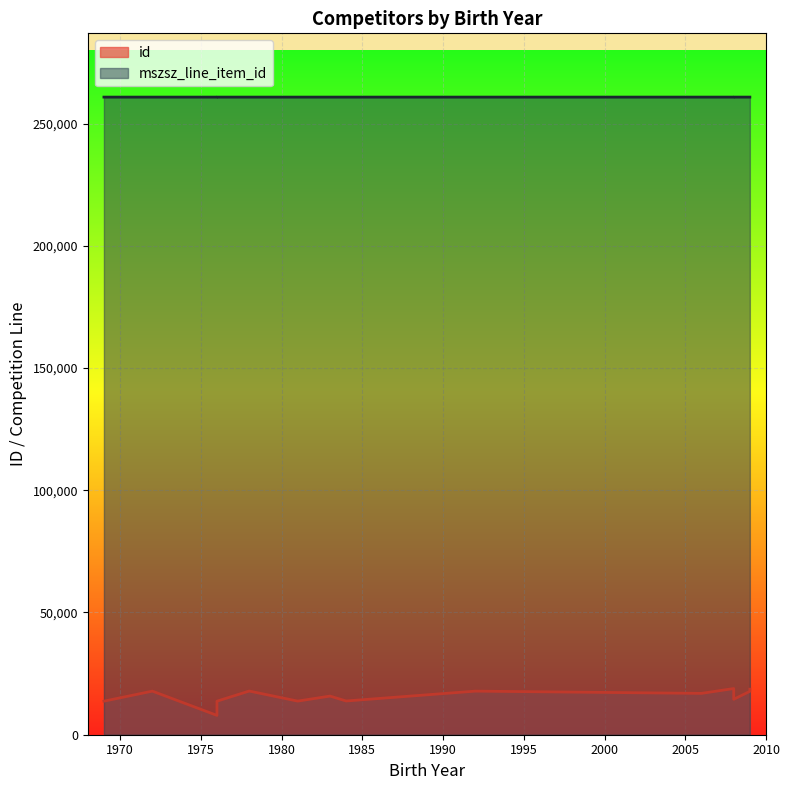

Is it true that id equals 17829 at 1972?

True